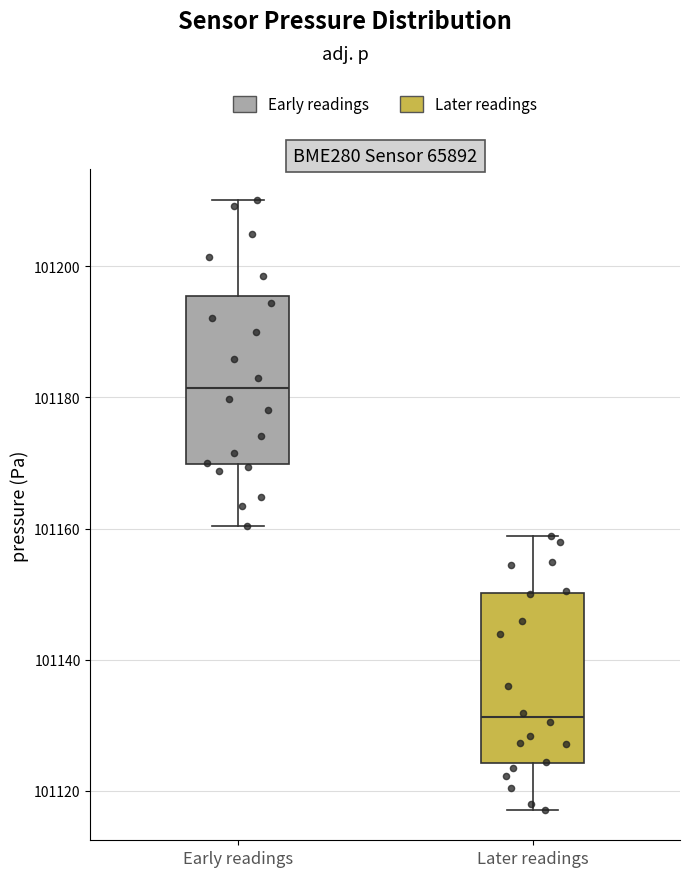

Reading left to right, transcribe this box plot: for each box, give where its median line is, the range the box spans, and where its two whiskers end, as read against the y-axis. The values are not printed on the chart, so give them approximately, as read against the axis.

Early readings: median 101182, box 101170 to 101196, whiskers 101160 to 101210
Later readings: median 101132, box 101124 to 101150, whiskers 101118 to 101158